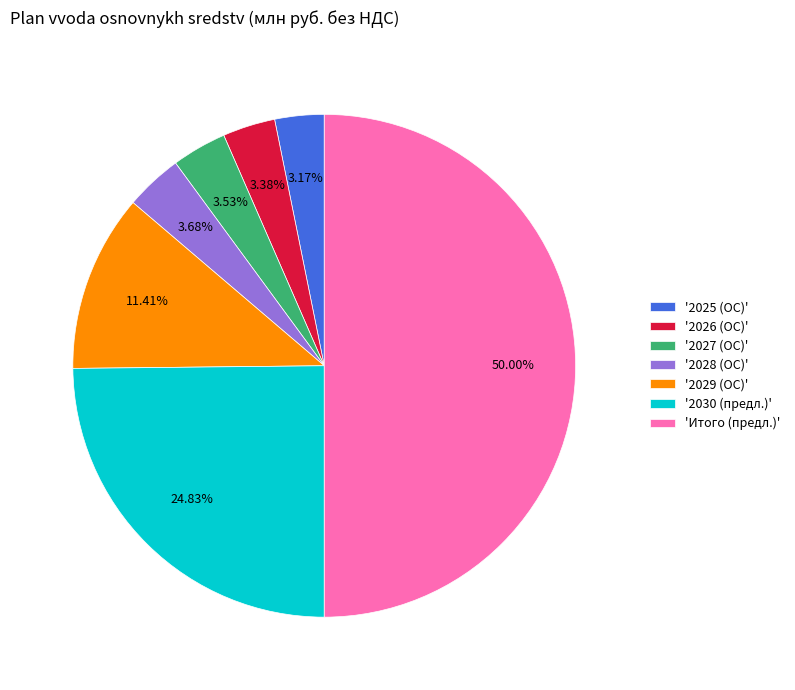

Is '2028 (ОС)' the majority of the pie?

No